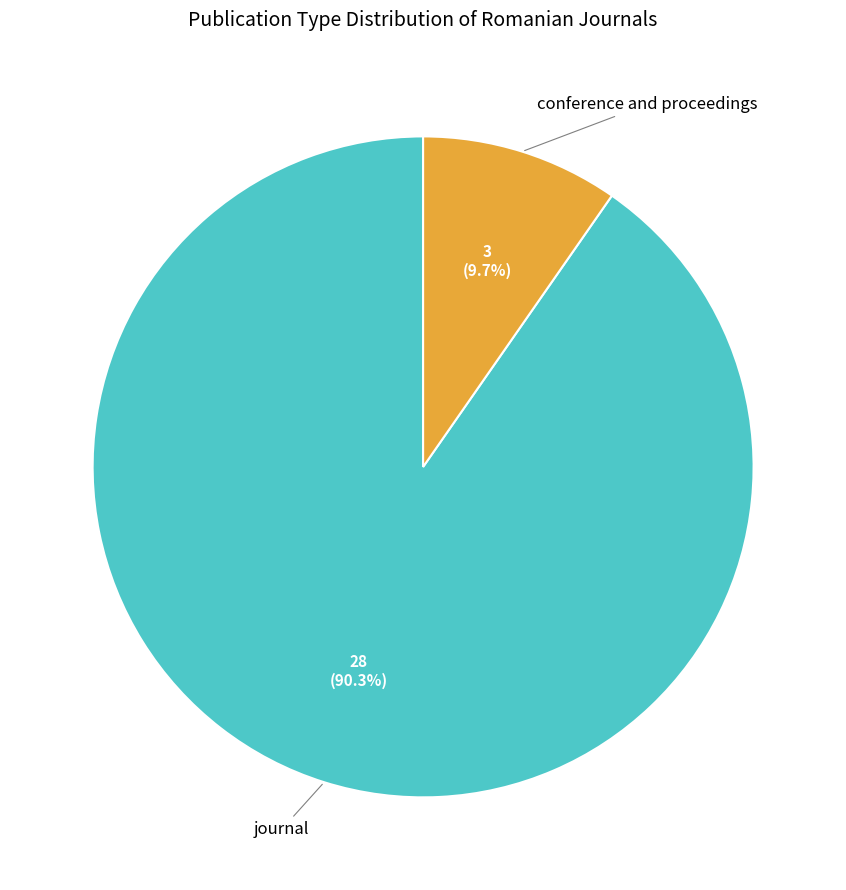

How many segments does this pie chart have?

2